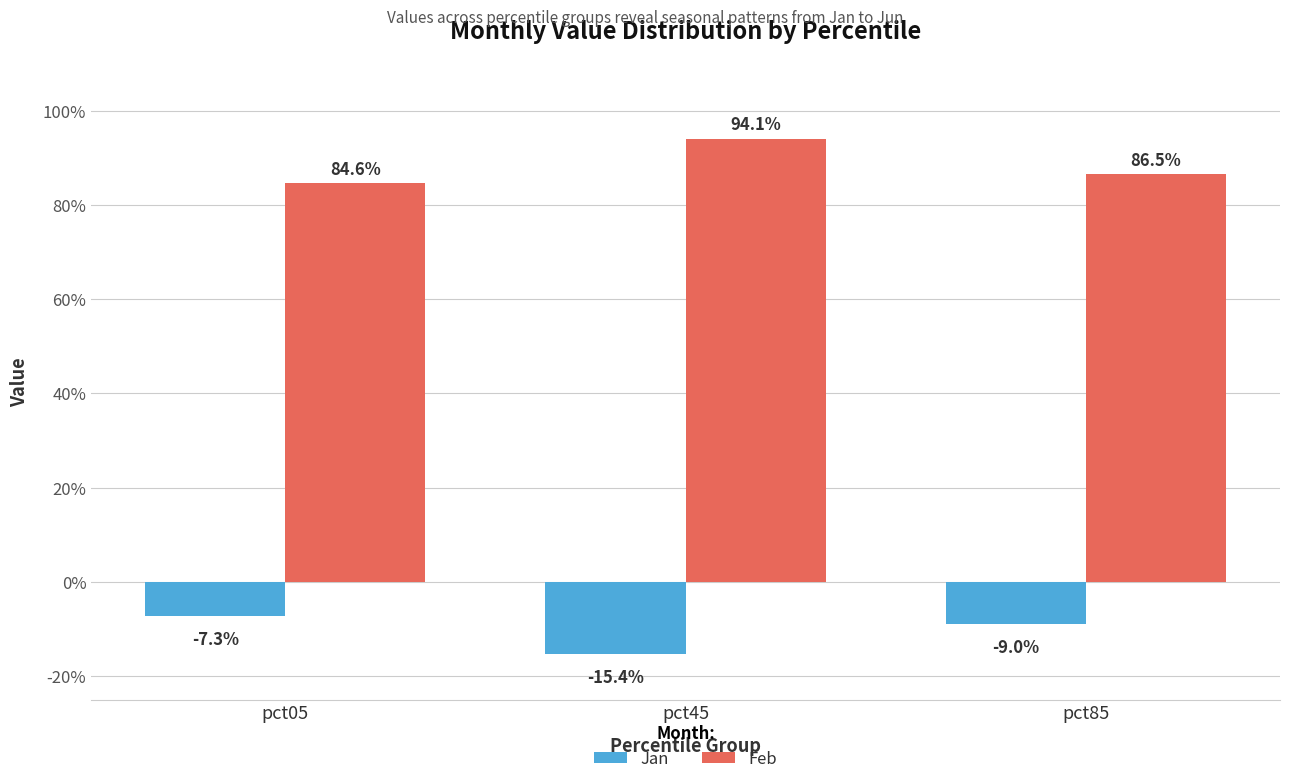

Is the value of Jan at pct05 greater than the value of Feb at pct85?

No